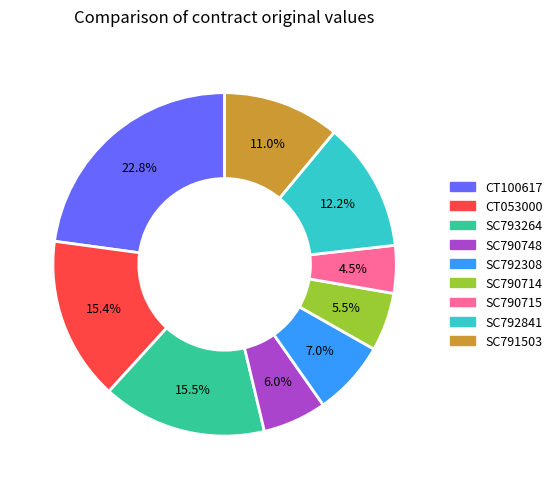

Is there a majority slice in this chart?

No